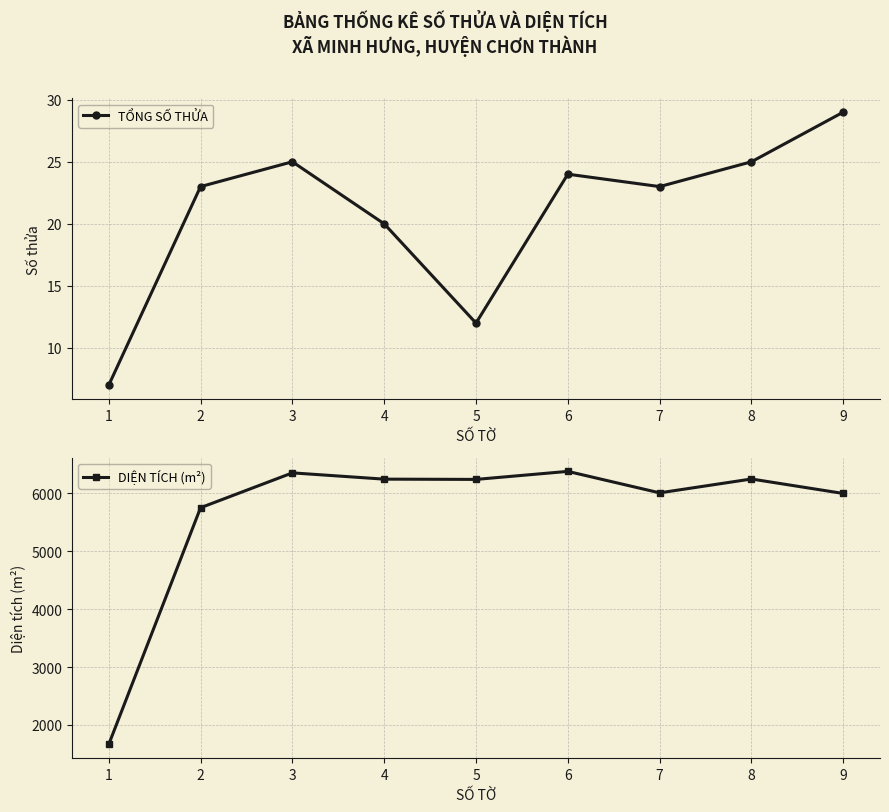

Is this an area chart (filled region under the line)?

No